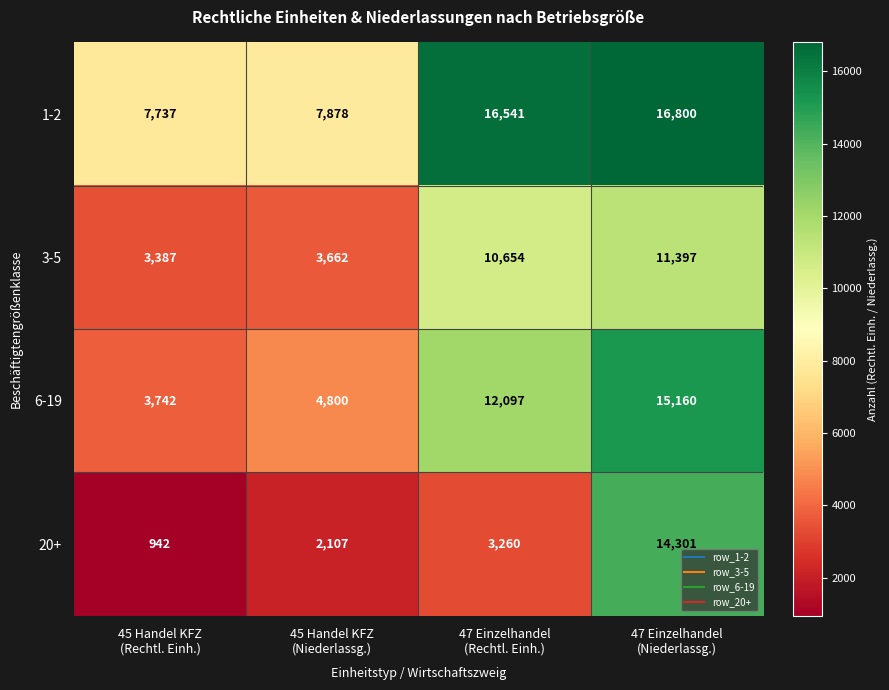

Which series has the largest range (max minus min)?

20+